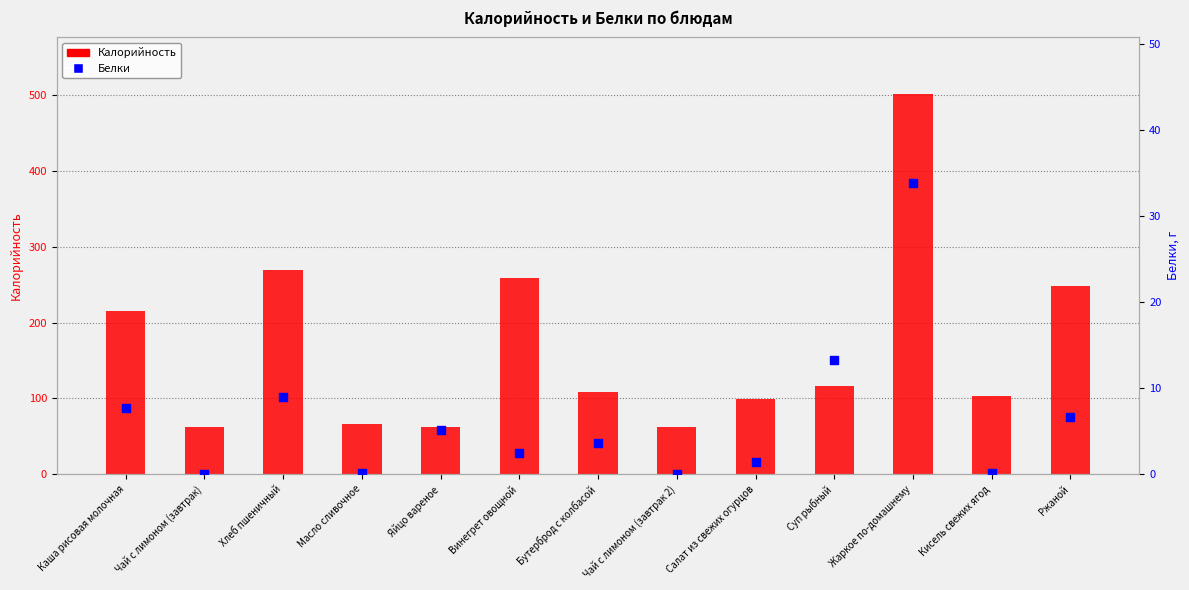

What is the total value across all series at Жаркое по-домашнему?

534.8